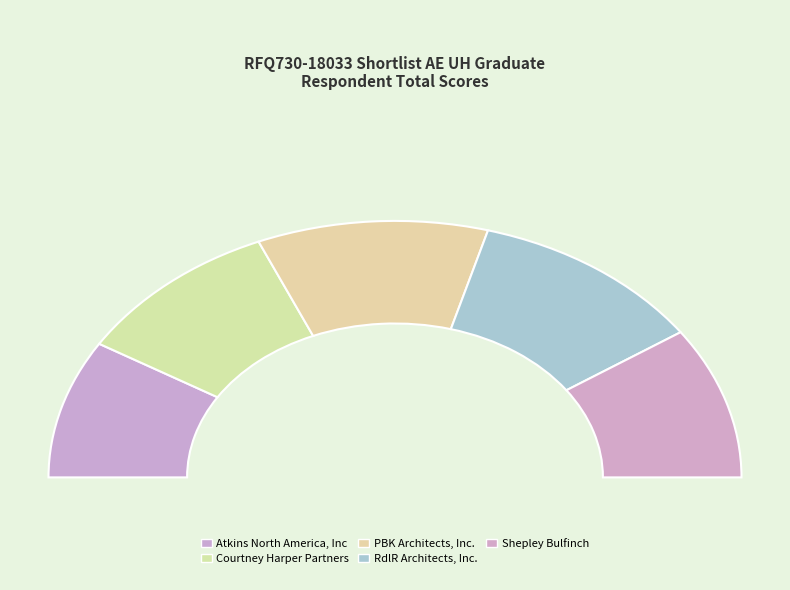

Which category has the smallest portion of the pie?

Atkins North America, Inc